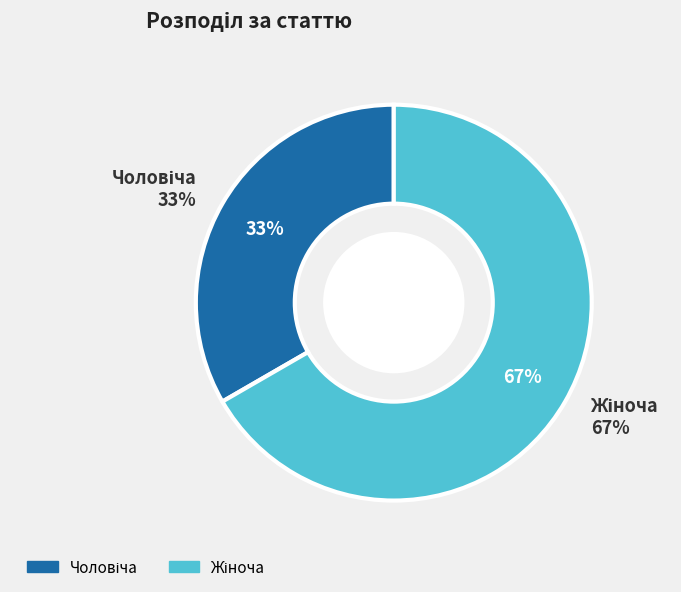

To the nearest percent, what percentage of the pie is Чоловіча?

33%